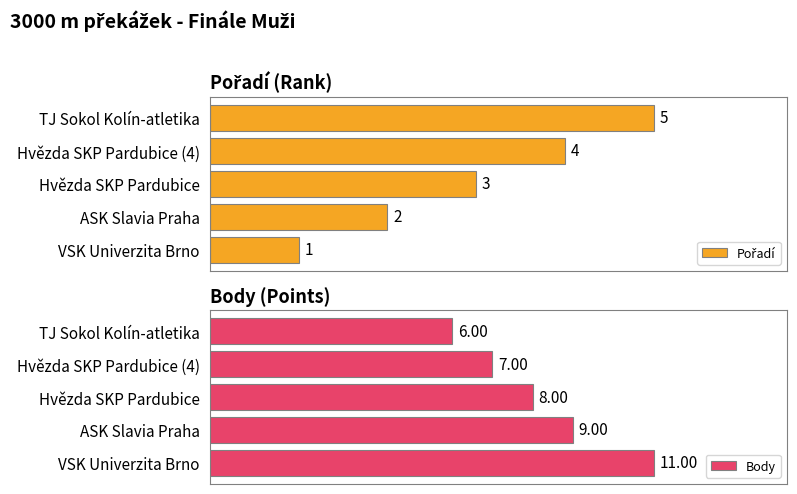

Is the value of Pořadí at 0 greater than the value of Body at 0?

No